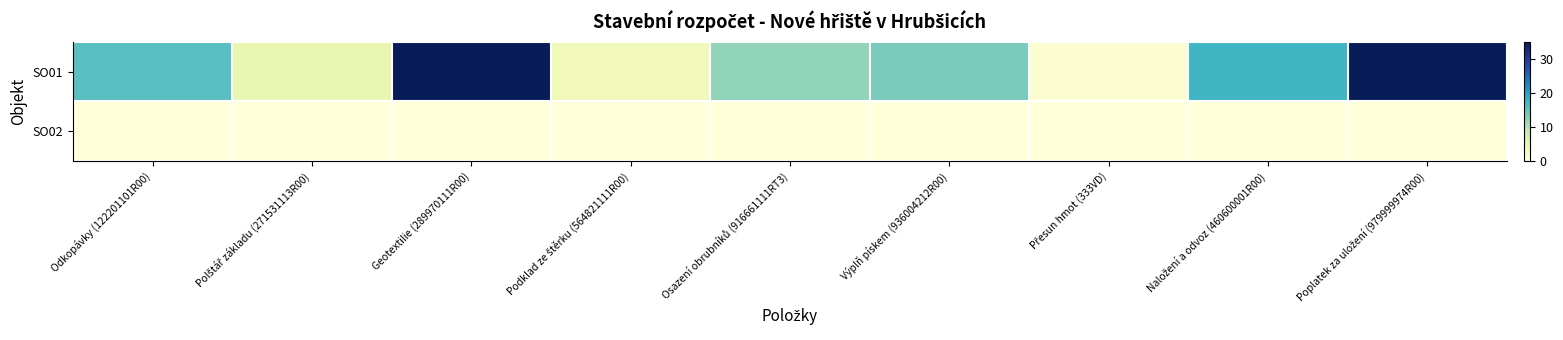

Reading left to right, what are all the values shown in this chart?

SO01: Odkopávky (122201101R00)=15.8	Polštář základu (271531113R00)=5.0	Geotextilie (289970111R00)=35.0	Podklad ze štěrku (564821111R00)=3.5	Osazení obrubníků (916661111RT3)=11.9	Výplň pískem (936004212R00)=13.4	Přesun hmot (333VD)=1.0	Naložení a odvoz (460600001R00)=17.5	Poplatek za uložení (979999974R00)=35.0
SO02: Odkopávky (122201101R00)=0.0	Polštář základu (271531113R00)=0.0	Geotextilie (289970111R00)=0.0	Podklad ze štěrku (564821111R00)=0.0	Osazení obrubníků (916661111RT3)=0.0	Výplň pískem (936004212R00)=0.0	Přesun hmot (333VD)=0.0	Naložení a odvoz (460600001R00)=0.0	Poplatek za uložení (979999974R00)=0.0